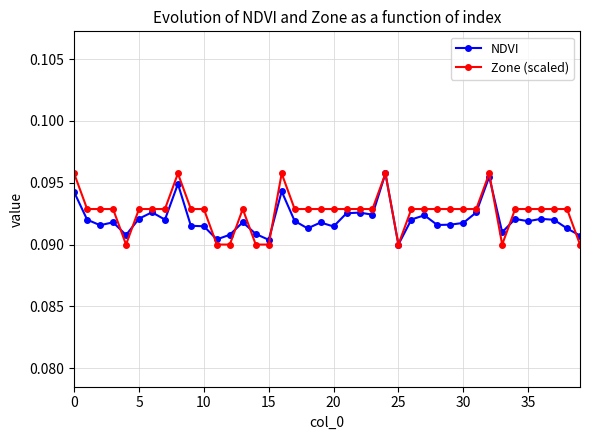

True or false: Zone (scaled) has more than 0 points higher than both neighbors.

True